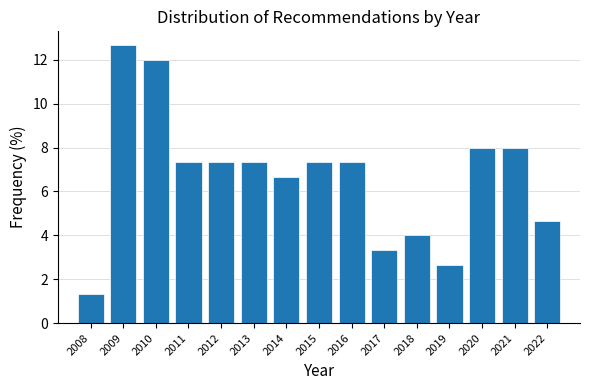

Reading left to right, what are all the values shown in this chart?

2008=1.3	2009=12.7	2010=12.0	2011=7.3	2012=7.3	2013=7.3	2014=6.7	2015=7.3	2016=7.3	2017=3.3	2018=4.0	2019=2.7	2020=8.0	2021=8.0	2022=4.7